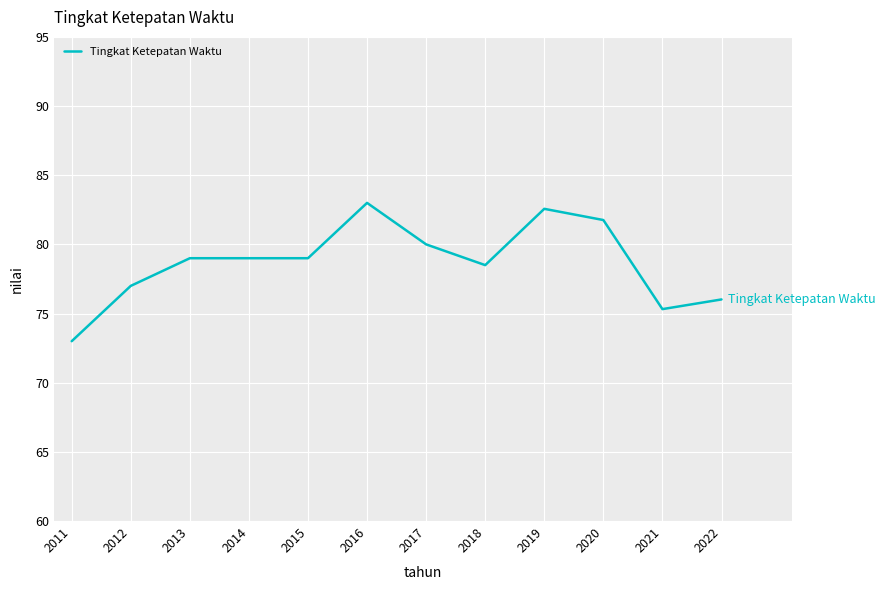

What is the sum of the values at 2013 and 2021?

154.3